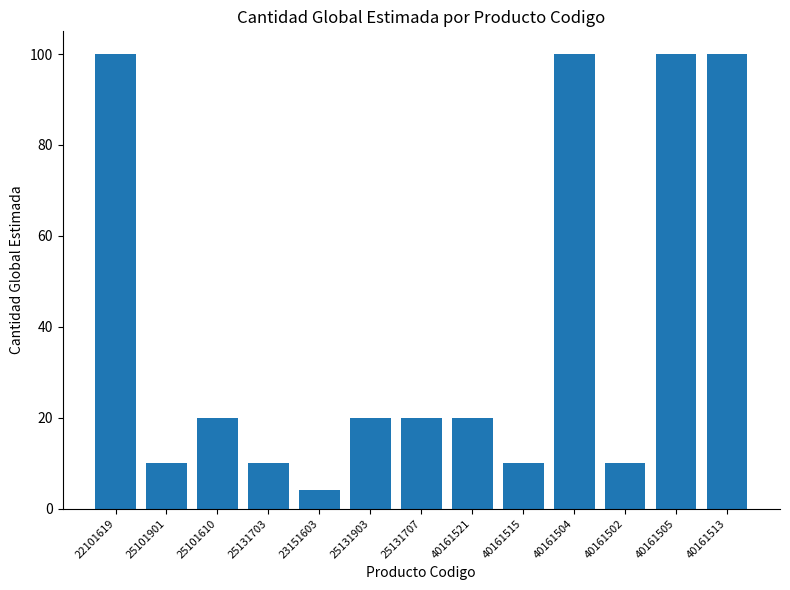

Which category has the lowest value across all series?

23151603